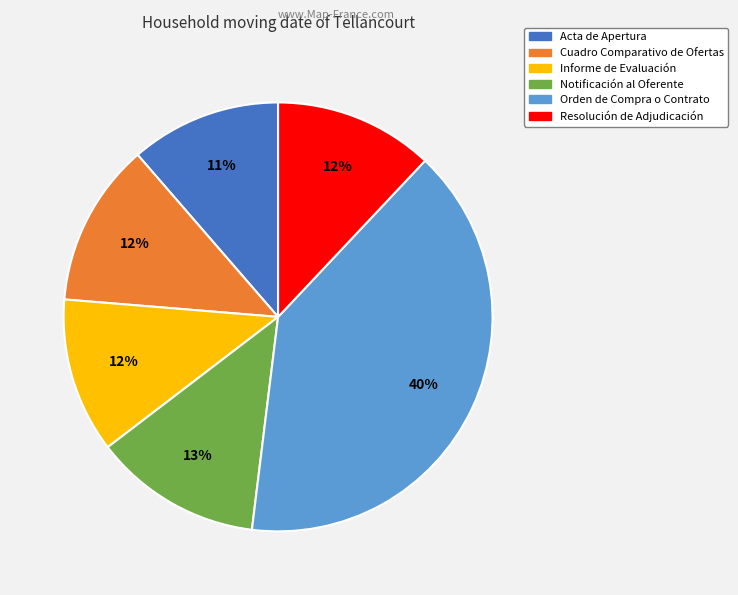

What is the ratio of the value at Acta de Apertura to the value at Orden de Compra o Contrato?

0.3